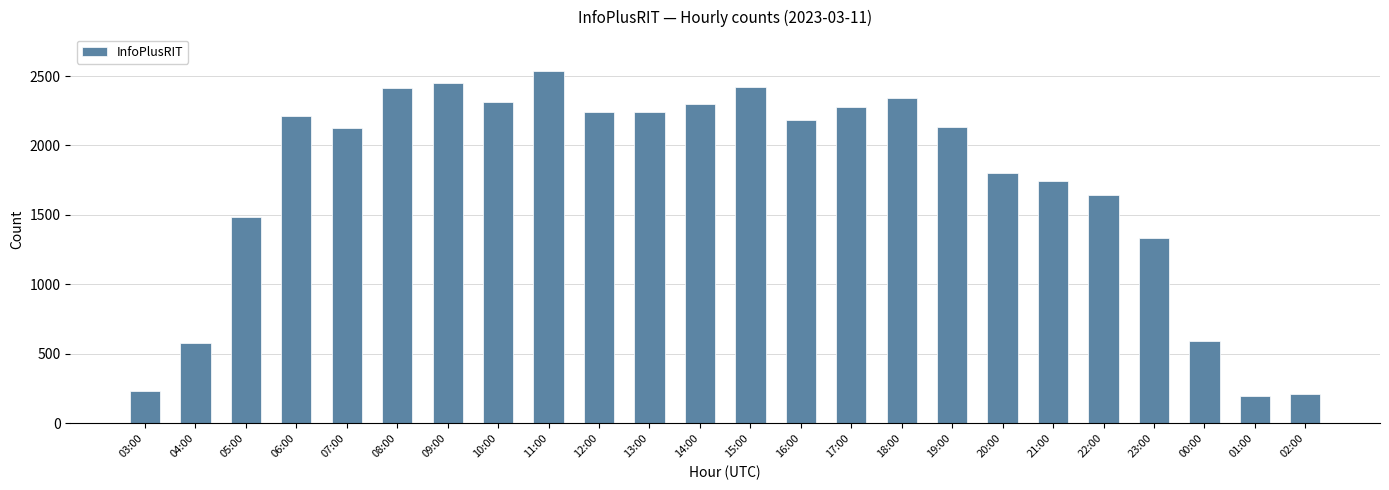

Are the bars horizontal?

No